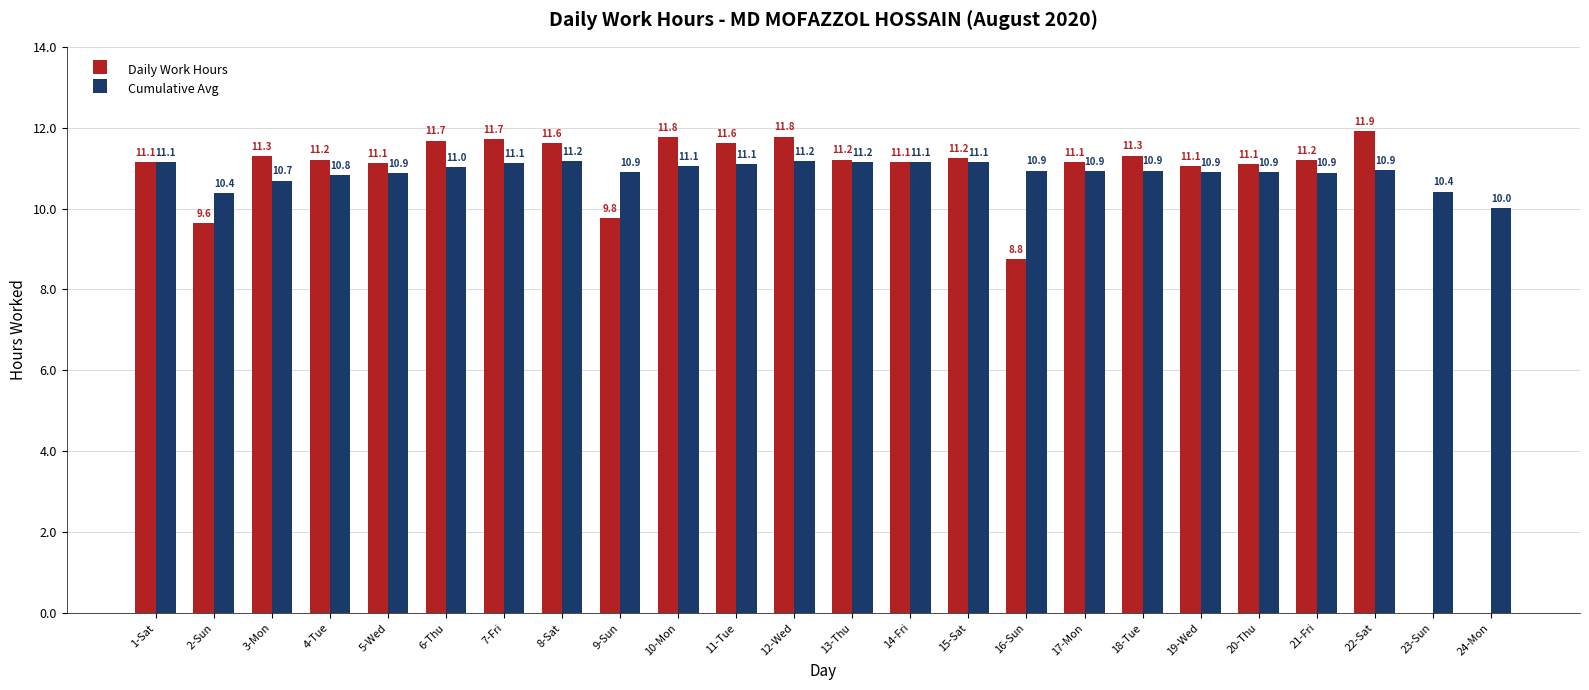

At which category does the chart reach its peak across all series?

22-Sat